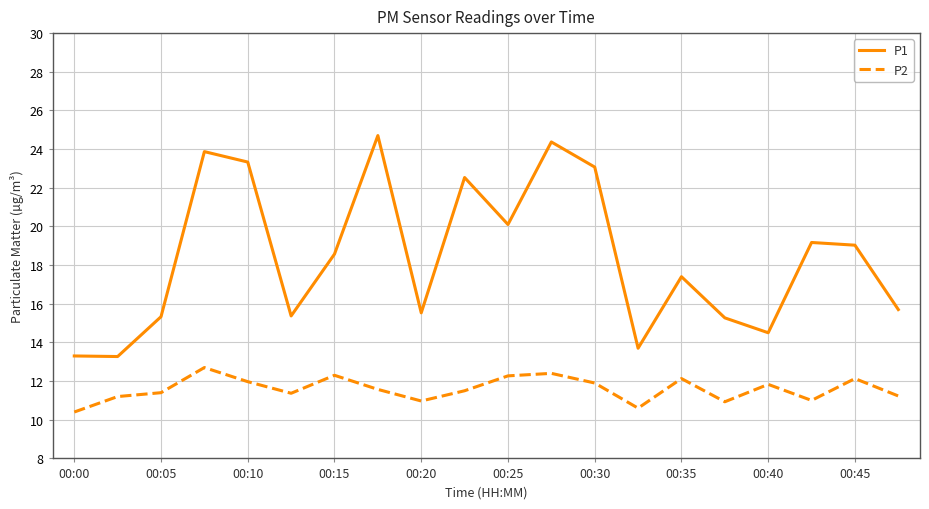

What is the minimum value for P1?

13.3